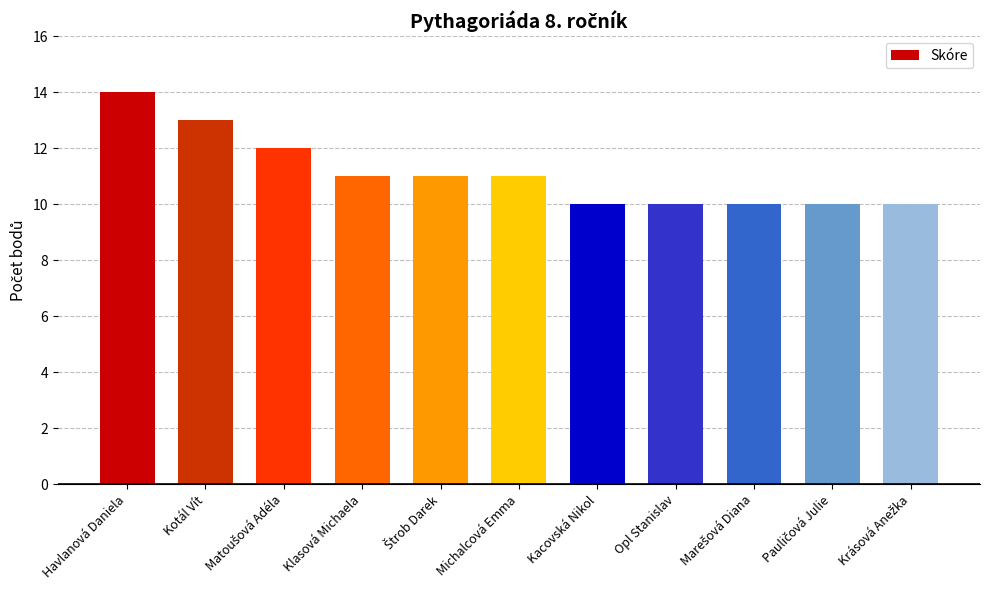

Reading left to right, list all the values displayed in this chart.

14	13	12	11	11	11	10	10	10	10	10